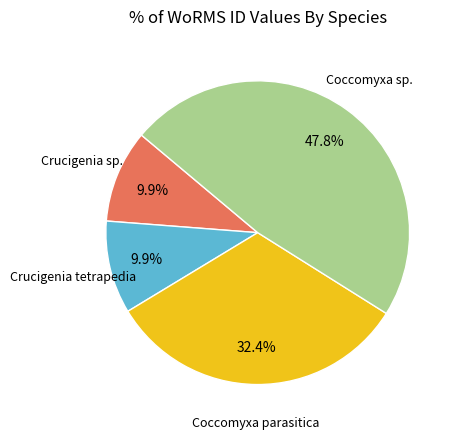

Is there a majority slice in this chart?

No